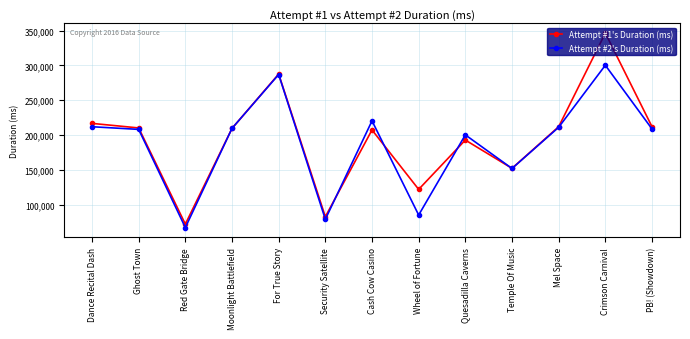

Rank the series at Crimson Carnival from lowest to highest value.

Attempt #2's Duration (ms), Attempt #1's Duration (ms)